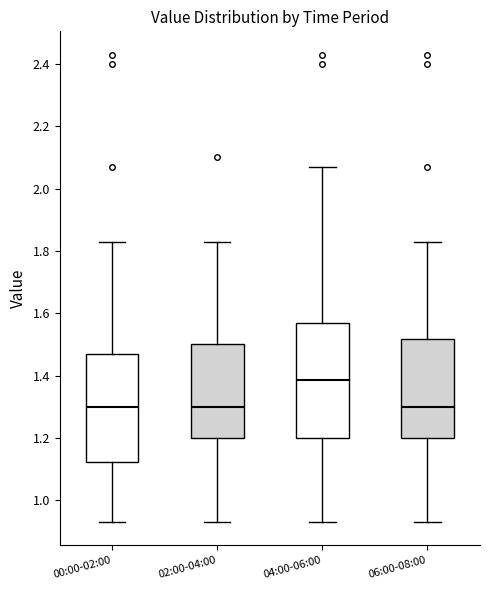

Reading left to right, transcribe this box plot: for each box, give where its median line is, the range the box spans, and where its two whiskers end, as read against the y-axis. The values are not printed on the chart, so give them approximately, as read against the axis.

00:00-02:00: median 1.30, box 1.12 to 1.48, whiskers 0.94 to 1.84
02:00-04:00: median 1.30, box 1.20 to 1.50, whiskers 0.94 to 1.84
04:00-06:00: median 1.38, box 1.20 to 1.58, whiskers 0.94 to 2.08
06:00-08:00: median 1.30, box 1.20 to 1.52, whiskers 0.94 to 1.84